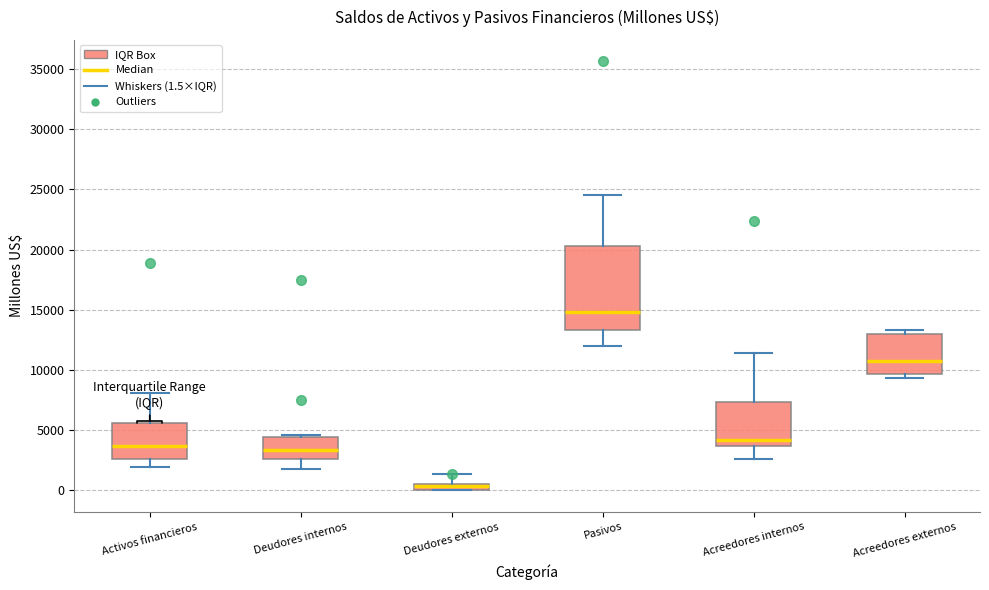

Which box has the highest median line?

Pasivos